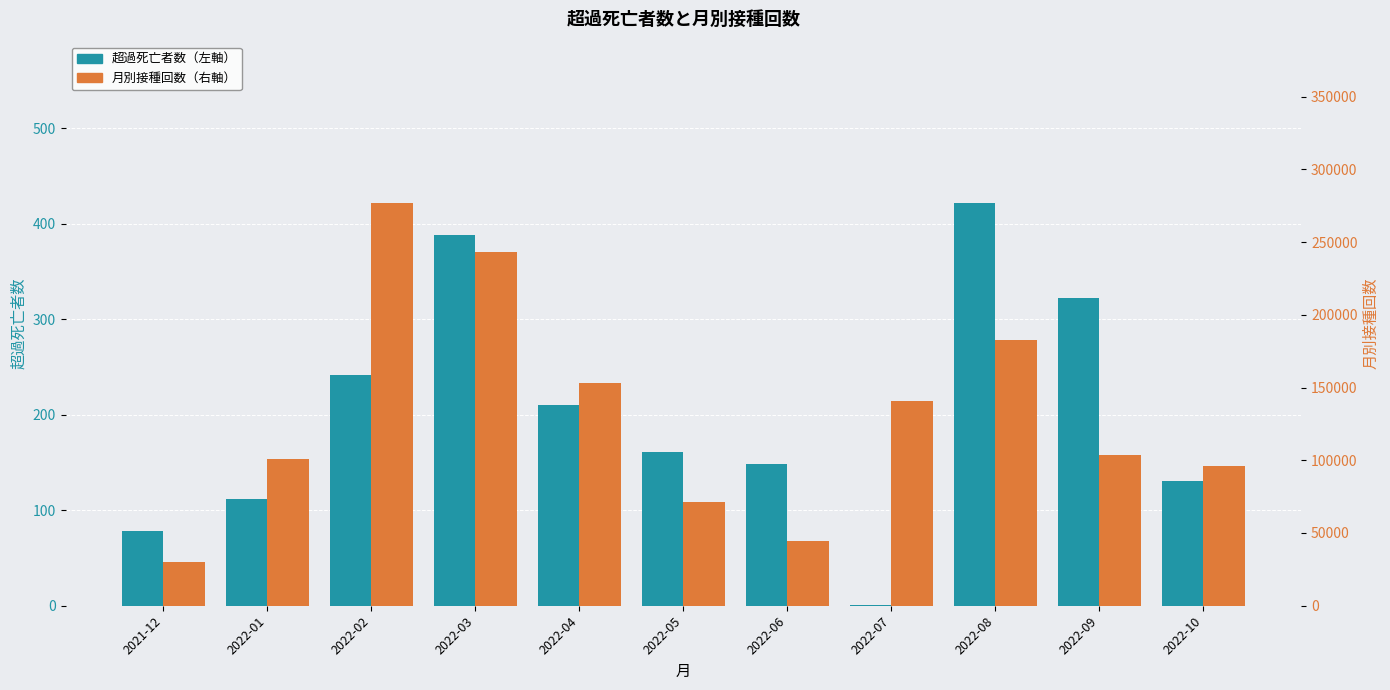

Between 2022-03 and 2022-09, which series saw the biggest shift?

月別接種回数（右軸）